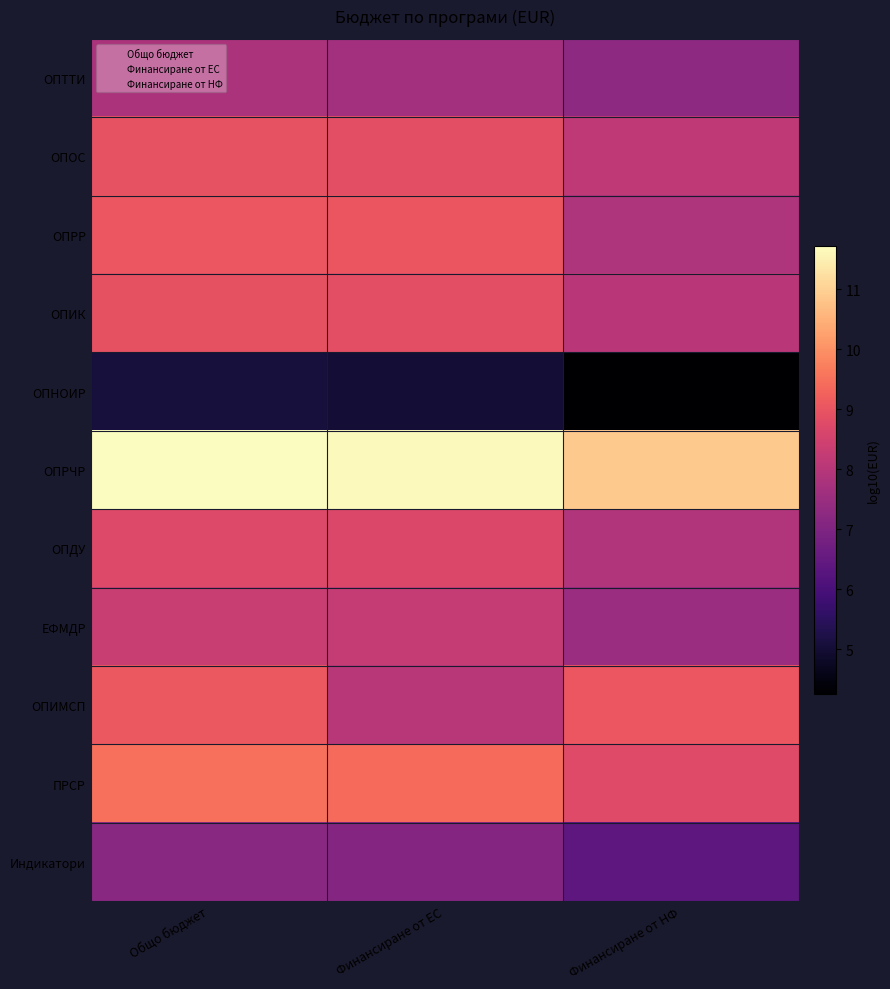

How many distinct data groups are displayed?

11